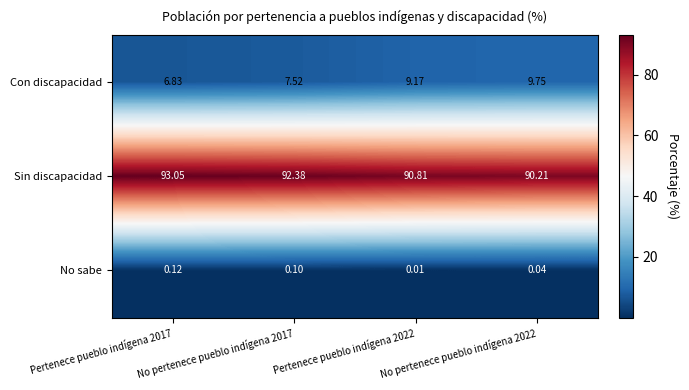

Between Pertenece pueblo indígena 2017 and Pertenece pueblo indígena 2022, which series saw the biggest shift?

Con discapacidad